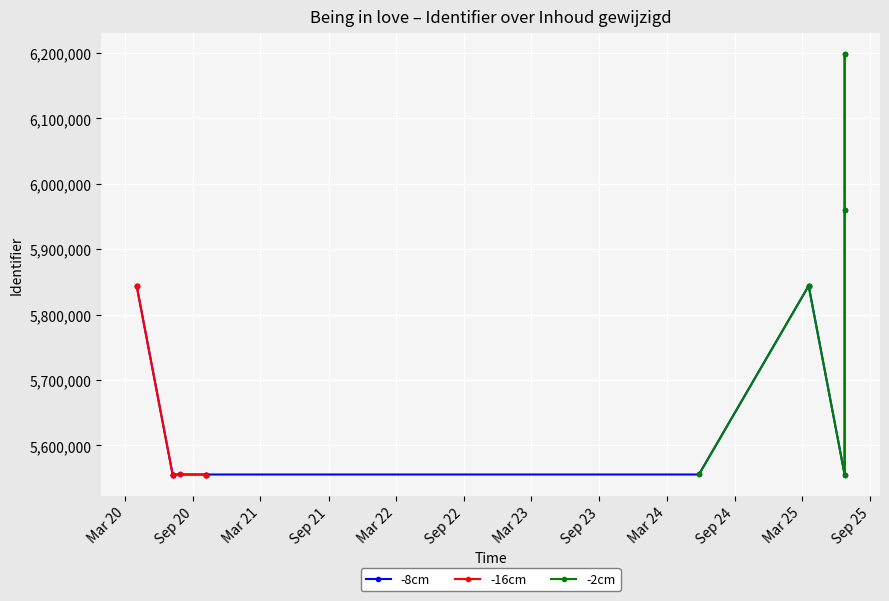

The chart shows a value of 9838365 at 2020-07-07. True or false?

False